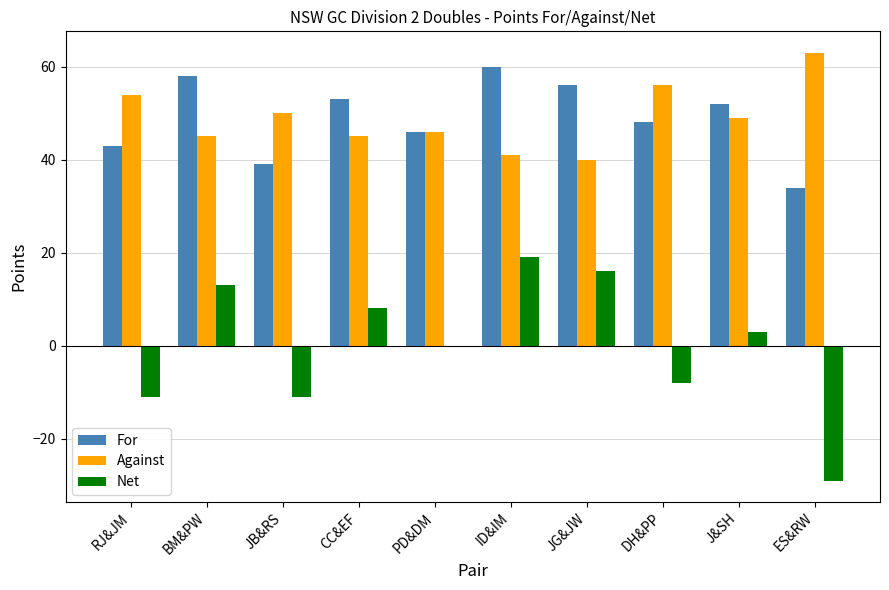

Is the value of Against at RJ&JM greater than the value of For at DH&PP?

Yes